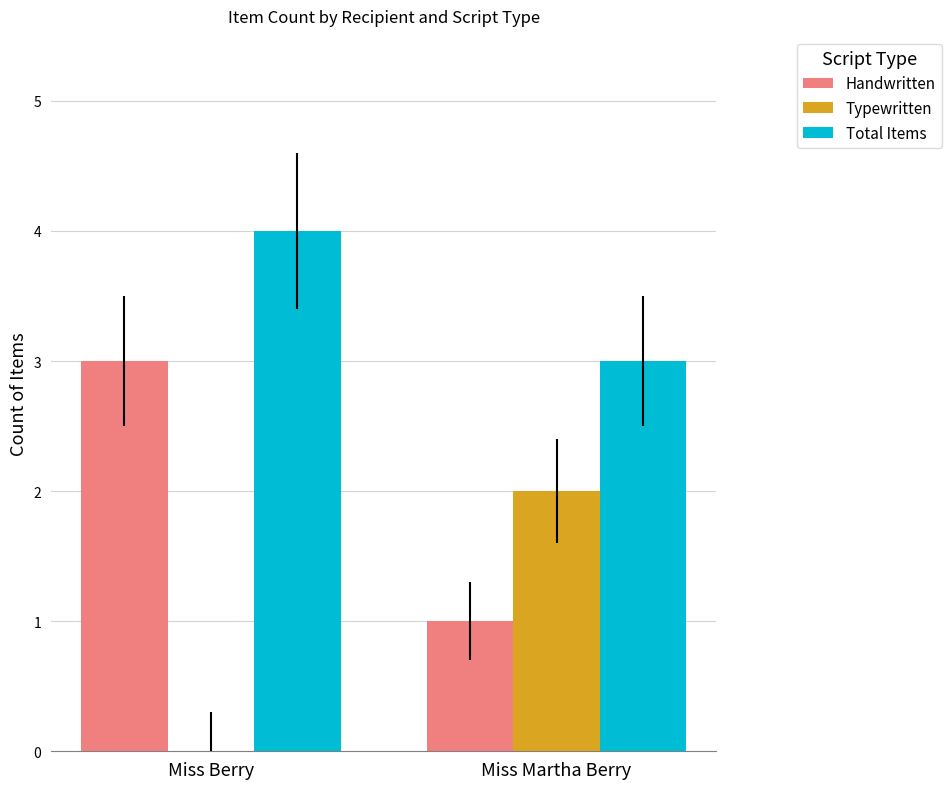

Reading left to right, transcribe all the data shown in this chart.

Handwritten: Miss Berry=3	Miss Martha Berry=1
Typewritten: Miss Berry=0	Miss Martha Berry=2
Total Items: Miss Berry=4	Miss Martha Berry=3